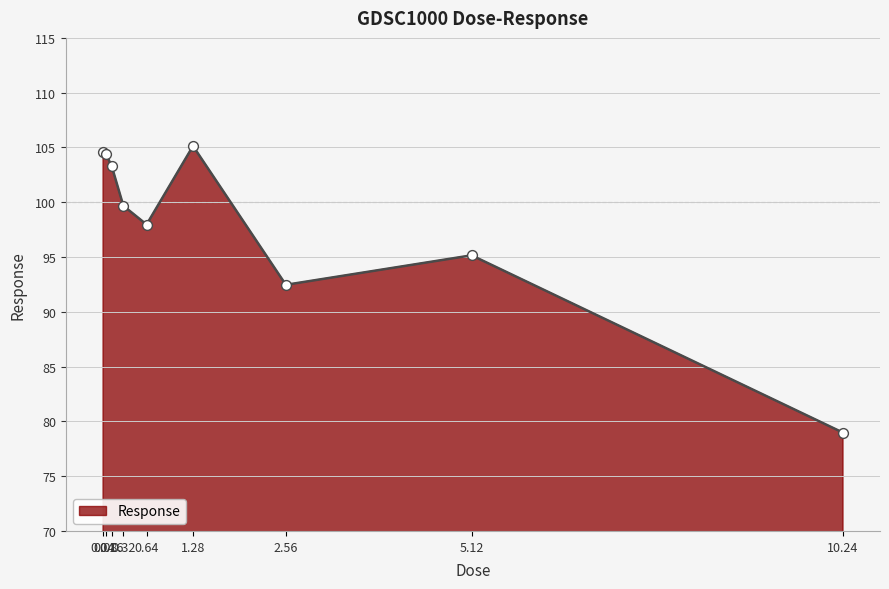

What is the ratio of the value at 1.28 to the value at 0.08?

1.0